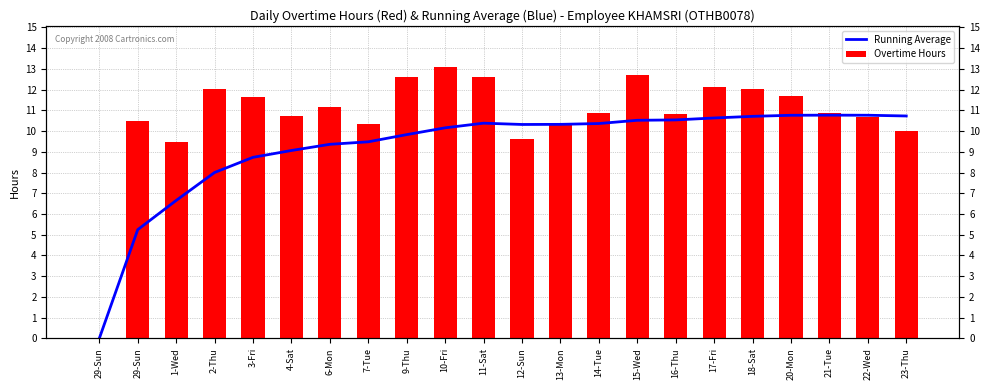

What is the average value of the Running Average series?

9.2